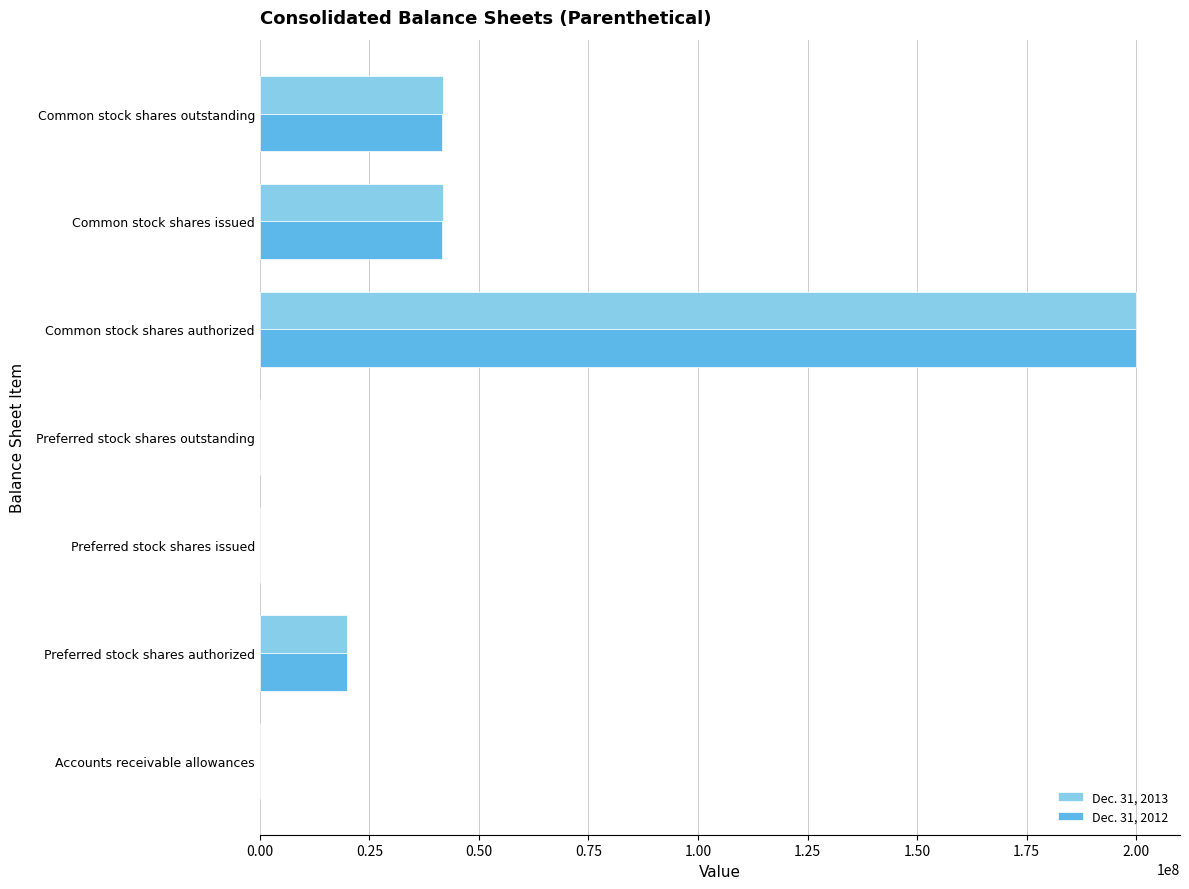

What is the sum of all Dec. 31, 2013 values?

303772159